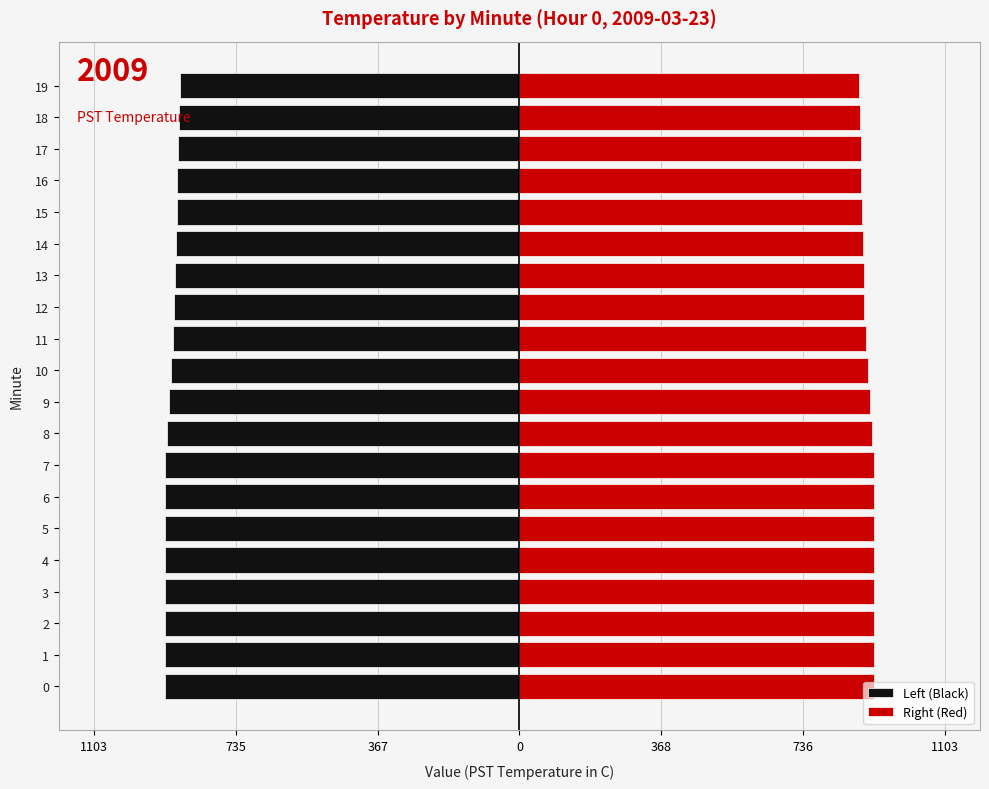

Reading right to left, transcribe all the data shown in this chart.

Left (Black): -882.0	-884.0	-886.0	-888.0	-890.0	-892.0	-894.0	-896.0	-900.0	-904.0	-910.0	-916.0	-920.0	-920.0	-920.0	-920.0	-920.0	-920.0	-920.0	-920.0
Right (Red): 882.0	884.0	886.0	888.0	890.0	892.0	894.0	896.0	900.0	904.0	910.0	916.0	920.0	920.0	920.0	920.0	920.0	920.0	920.0	920.0